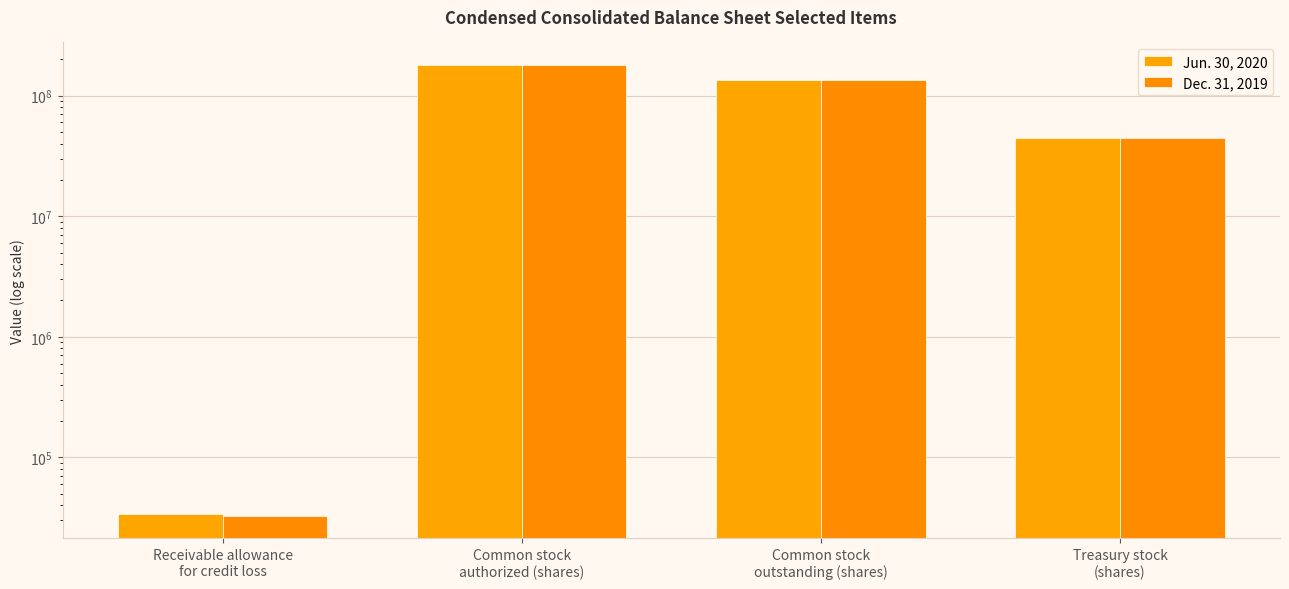

Reading right to left, extract all data points from this chart.

Jun. 30, 2020: 44976000	134724000	179700000	34183
Dec. 31, 2019: 44485000	134895000	179380000	32838